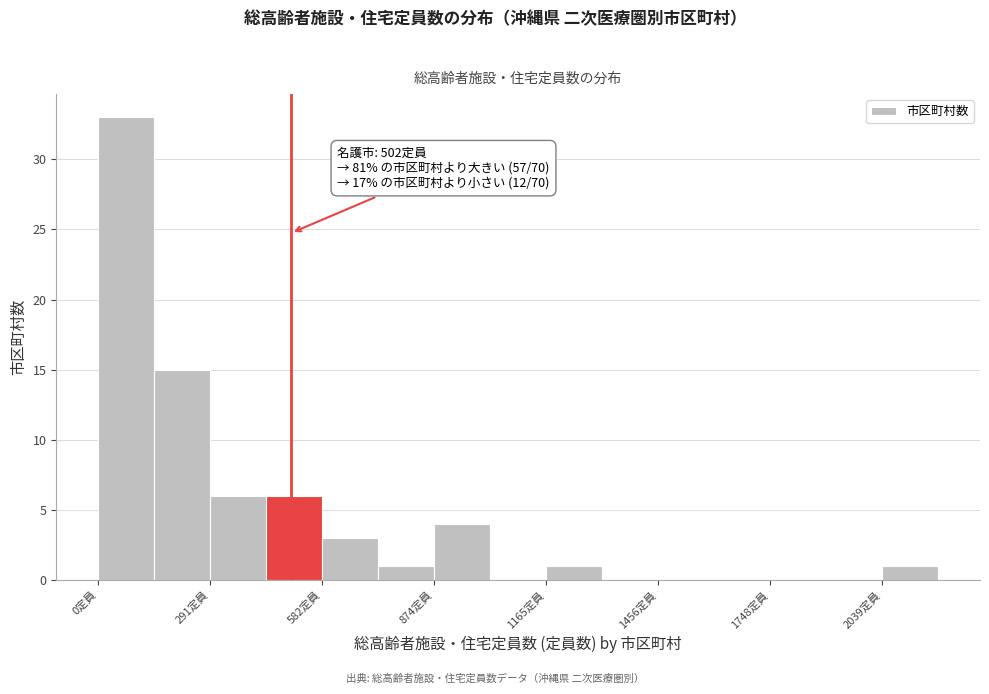

Read against the x-axis, roughly where is the centre of the tallest bar?

50